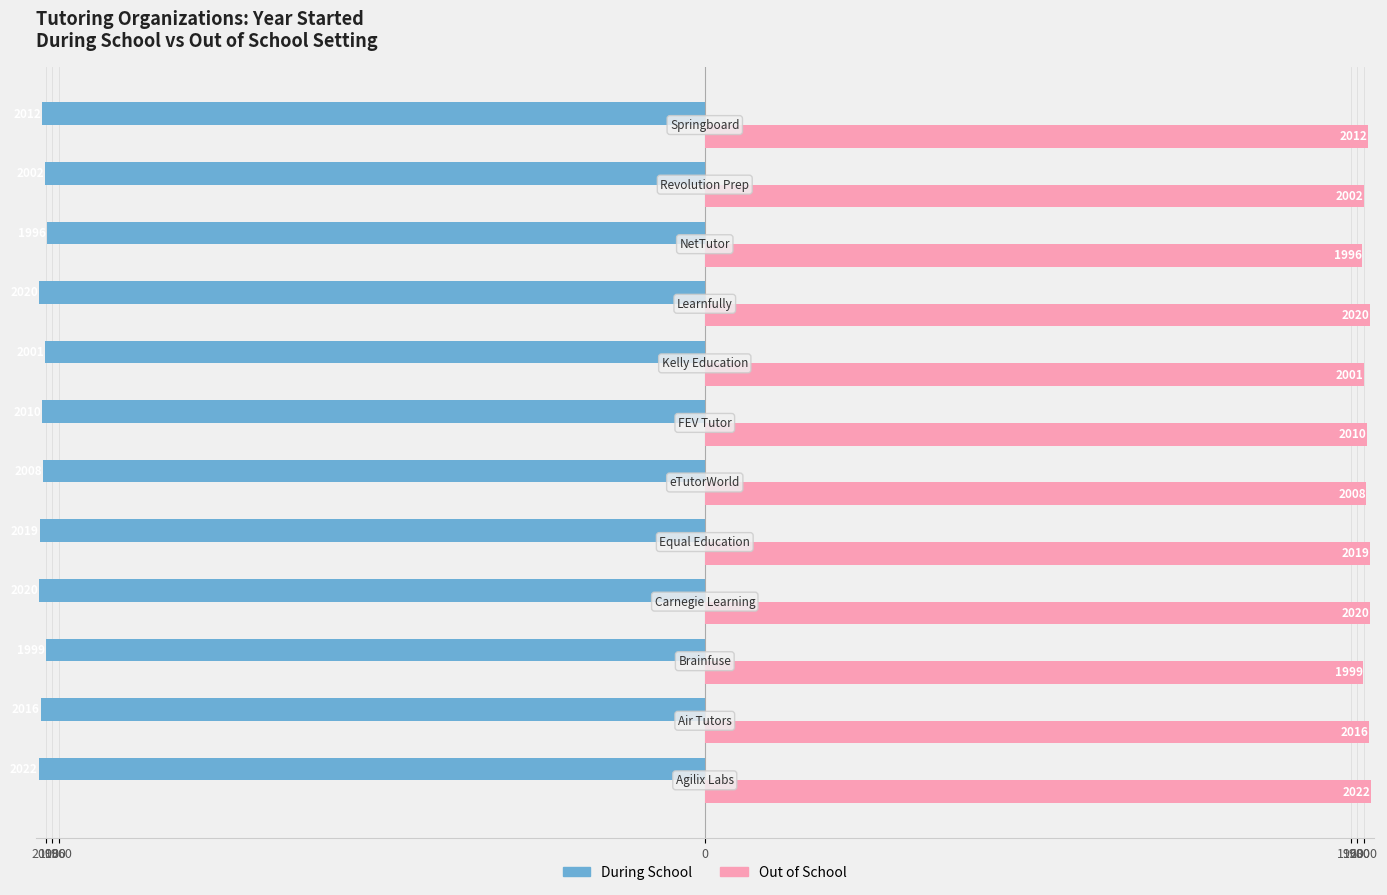

List the series in order of their overall mean, lowest first.

During School, Out of School